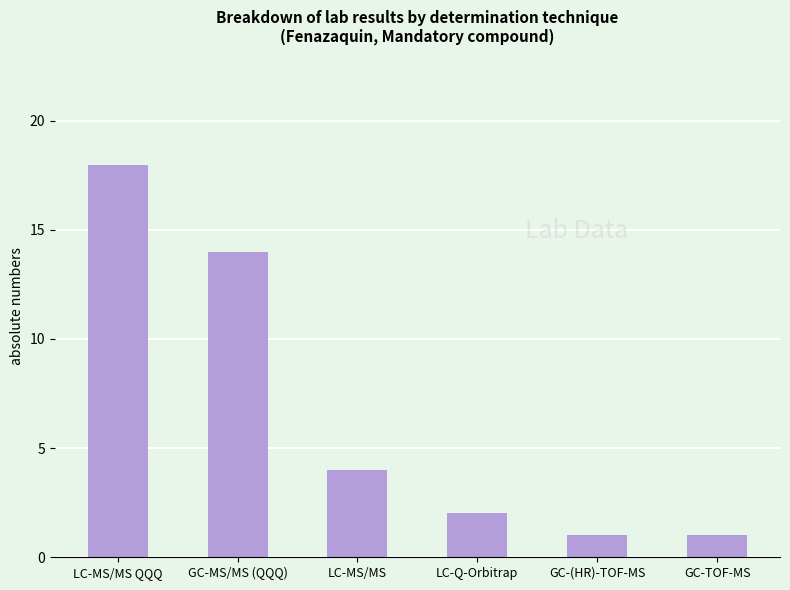

True or false: the data shows 0 at GC-TOF-MS.

False